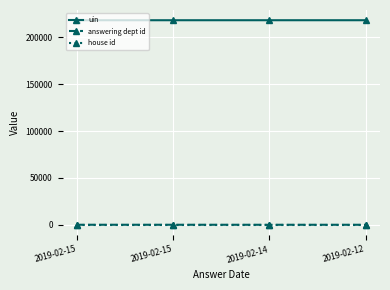

What are all the series names shown in the legend?

uin, answering dept id, house id